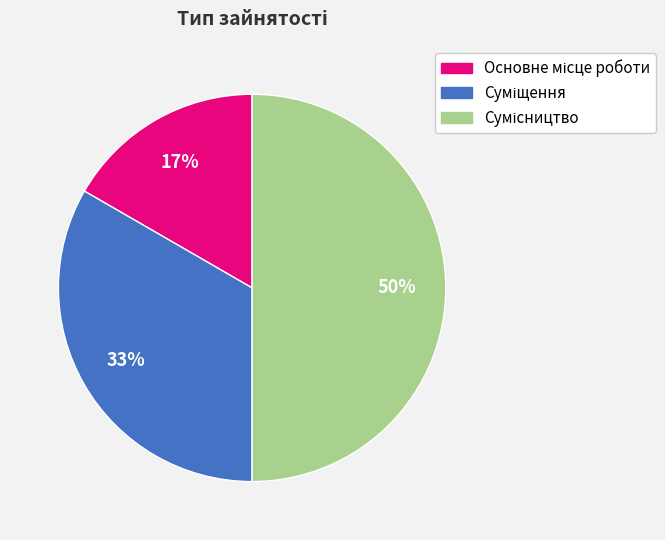

To the nearest percent, what is the average slice percentage?

33%